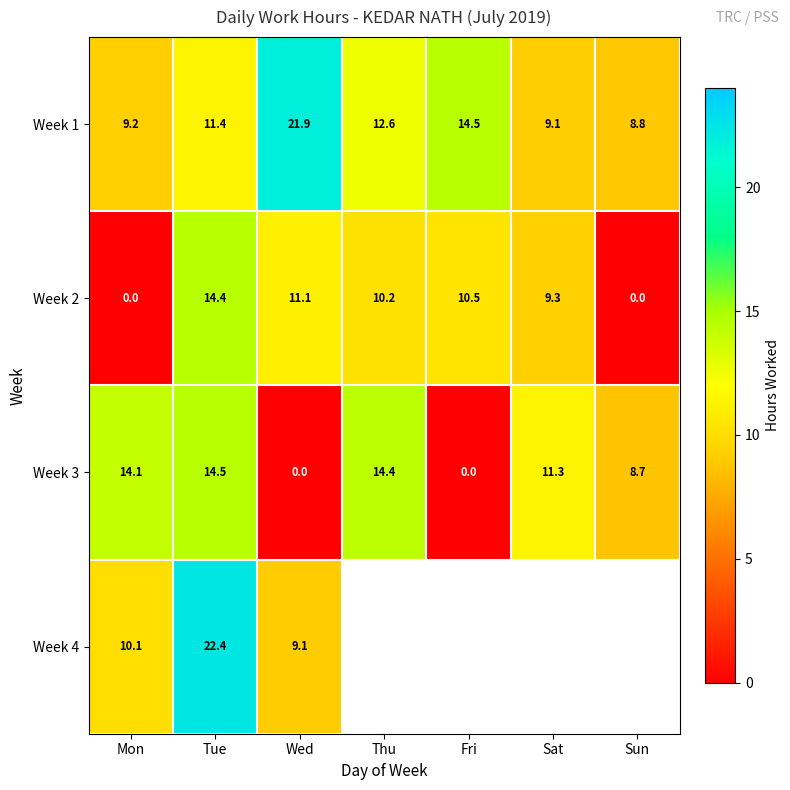

What is the difference between the maximum and minimum values in the Week 2 series?

14.4